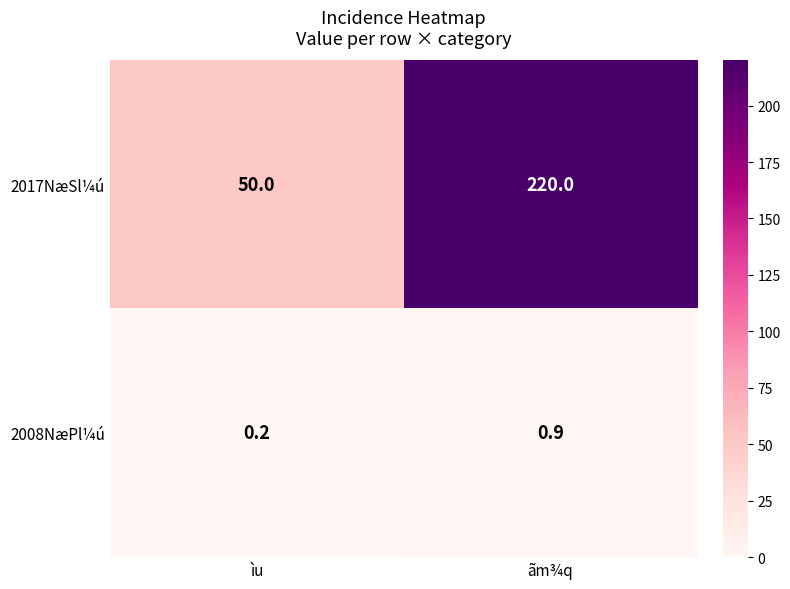

How many data points does each series have?

2